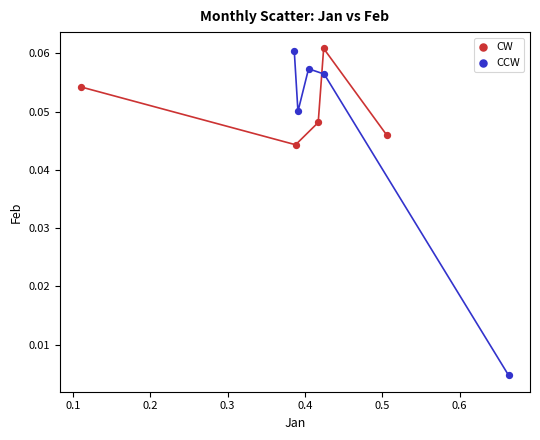

What are all the series names shown in the legend?

CW, CCW